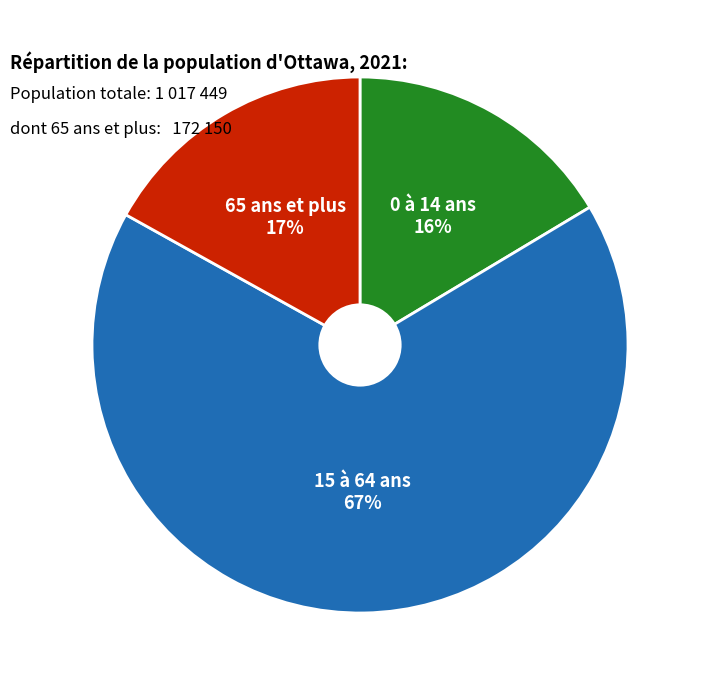

Is there a majority slice in this chart?

Yes